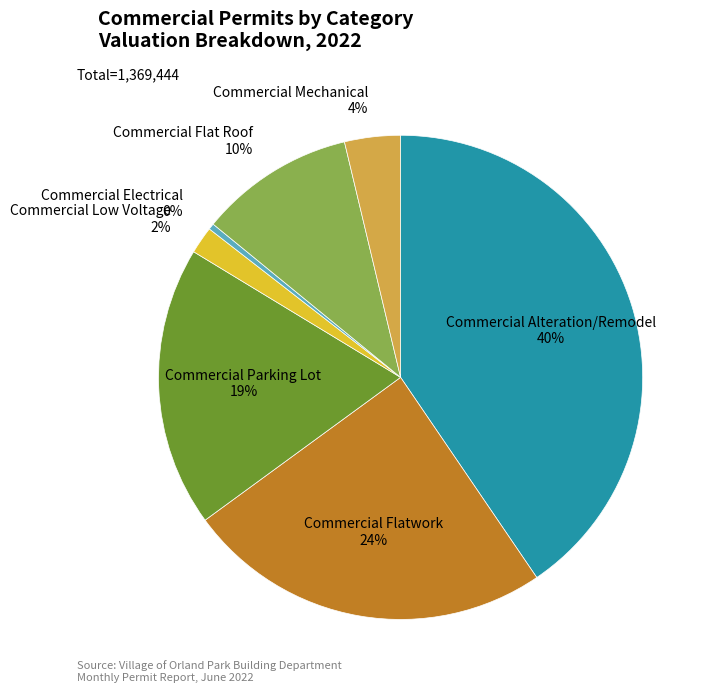

Is there a majority slice in this chart?

No